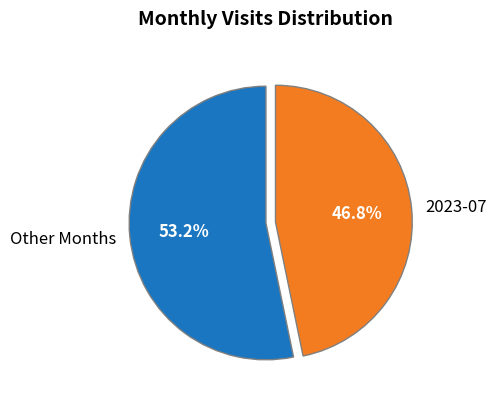

Count the number of slices in the pie.

2